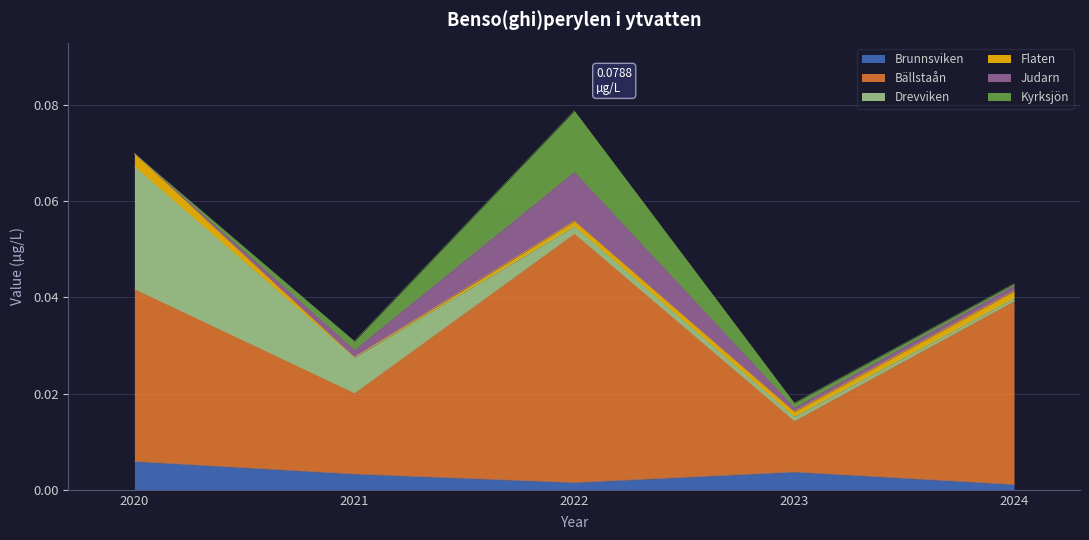

At which label does Brunnsviken reach its minimum?

2024